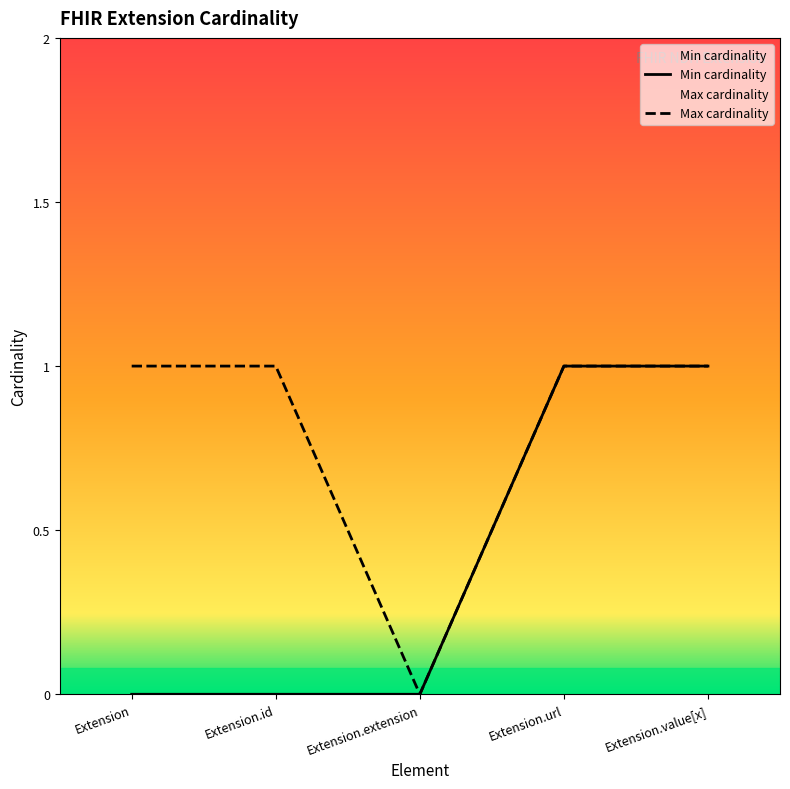

What is the average value of the Max cardinality series?

1